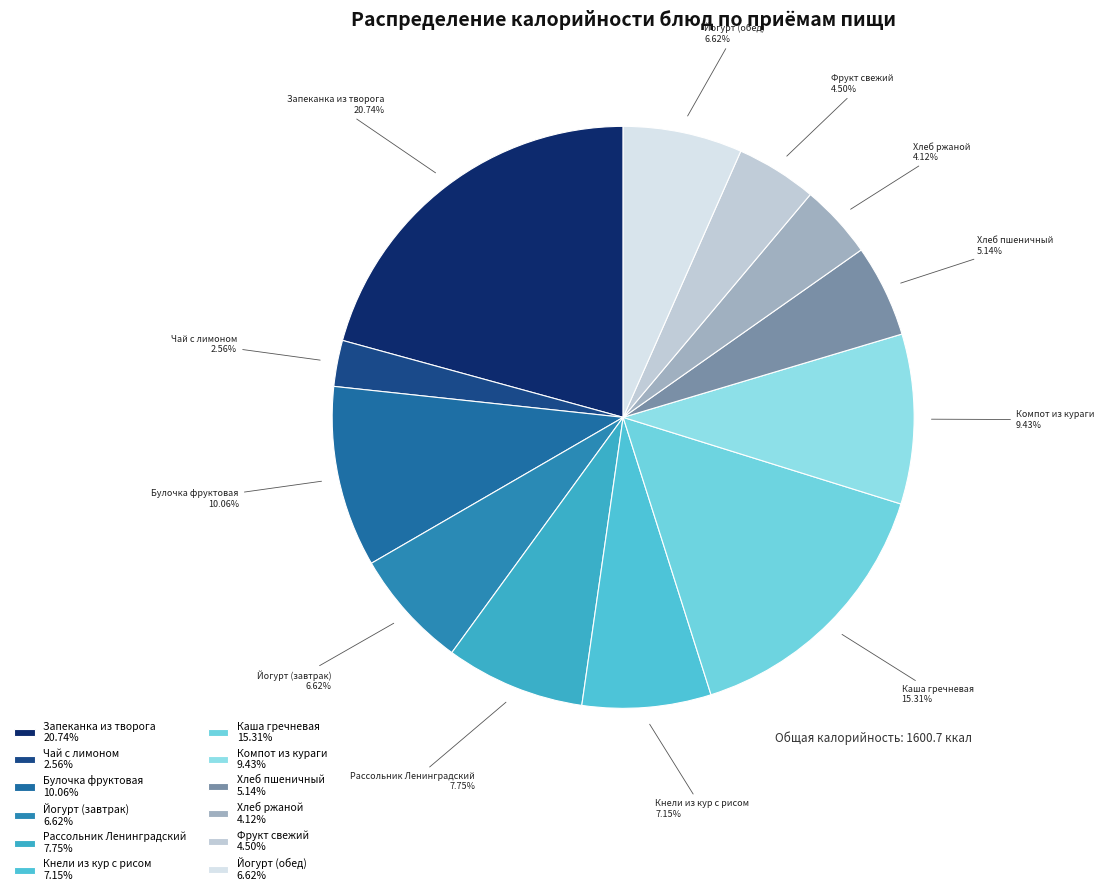

To the nearest percent, what is the difference between the largest and smallest slice percentages?

18%